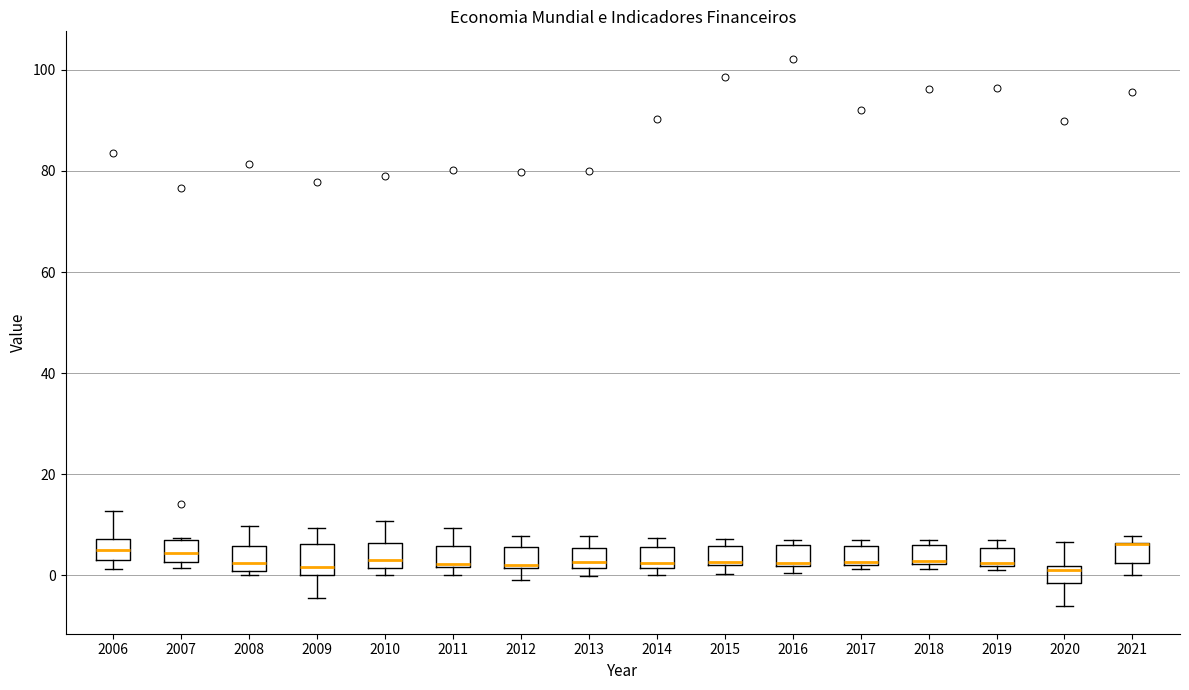

Reading left to right, transcribe this box plot: for each box, give where its median line is, the range the box spans, and where its two whiskers end, as read against the y-axis. The values are not printed on the chart, so give them approximately, as read against the axis.

2006: median 4, box 2 to 8, whiskers 2 (just below the box's lower edge) to 12
2007: median 4, box 2 to 6, whiskers 2 (just below the box's lower edge) to 8
2008: median 2, box 0 to 6, whiskers 0 (just below the box's lower edge) to 10
2009: median 2, box 0 to 6, whiskers -4 to 10
2010: median 4, box 2 to 6, whiskers 0 to 10
2011: median 2, box 2 to 6, whiskers 0 to 10
2012: median 2 (just above the box's lower edge), box 2 to 6, whiskers 0 to 8
2013: median 2 (just above the box's lower edge), box 2 to 6, whiskers 0 to 8
2014: median 2 (just above the box's lower edge), box 2 to 6, whiskers 0 to 8
2015: median 2 (just above the box's lower edge), box 2 to 6, whiskers 0 to 8
2016: median 2, box 2 to 6, whiskers 0 to 6 (just above the box's upper edge)
2017: median 2 (just above the box's lower edge), box 2 to 6, whiskers 2 (just below the box's lower edge) to 6 (just above the box's upper edge)
2018: median 2 (just above the box's lower edge), box 2 to 6, whiskers 2 (just below the box's lower edge) to 6 (just above the box's upper edge)
2019: median 2 (just above the box's lower edge), box 2 to 6, whiskers 2 (just below the box's lower edge) to 8
2020: median 2 (just below the box's upper edge), box -2 to 2, whiskers -6 to 6
2021: median 6 (drawn on the box's upper edge), box 2 to 6, whiskers 0 to 8